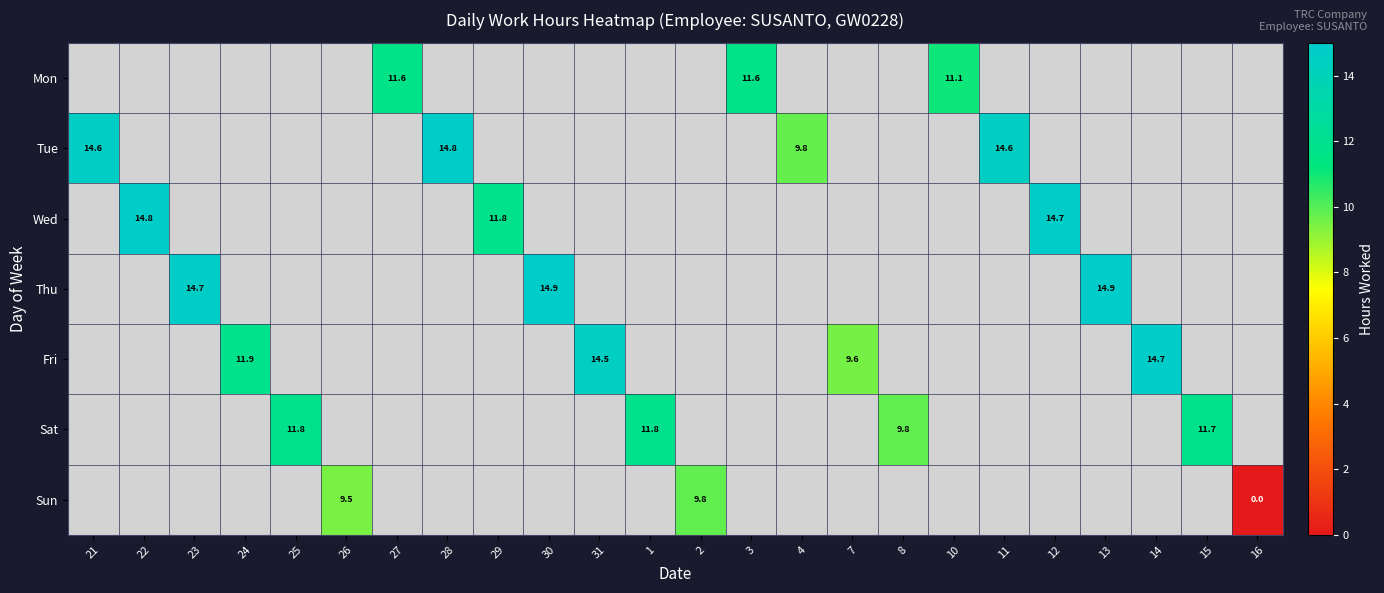

At which category is the sum across all series the highest?

13